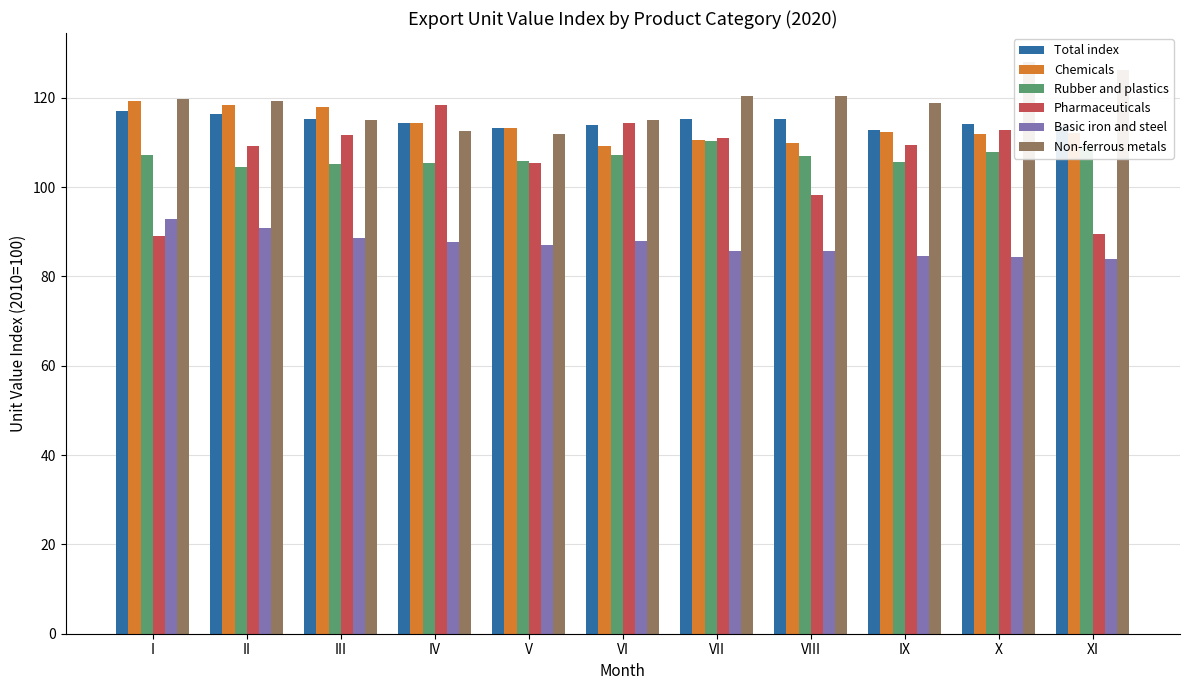

What is the value of the Chemicals bar at the 5th from the left?

113.2